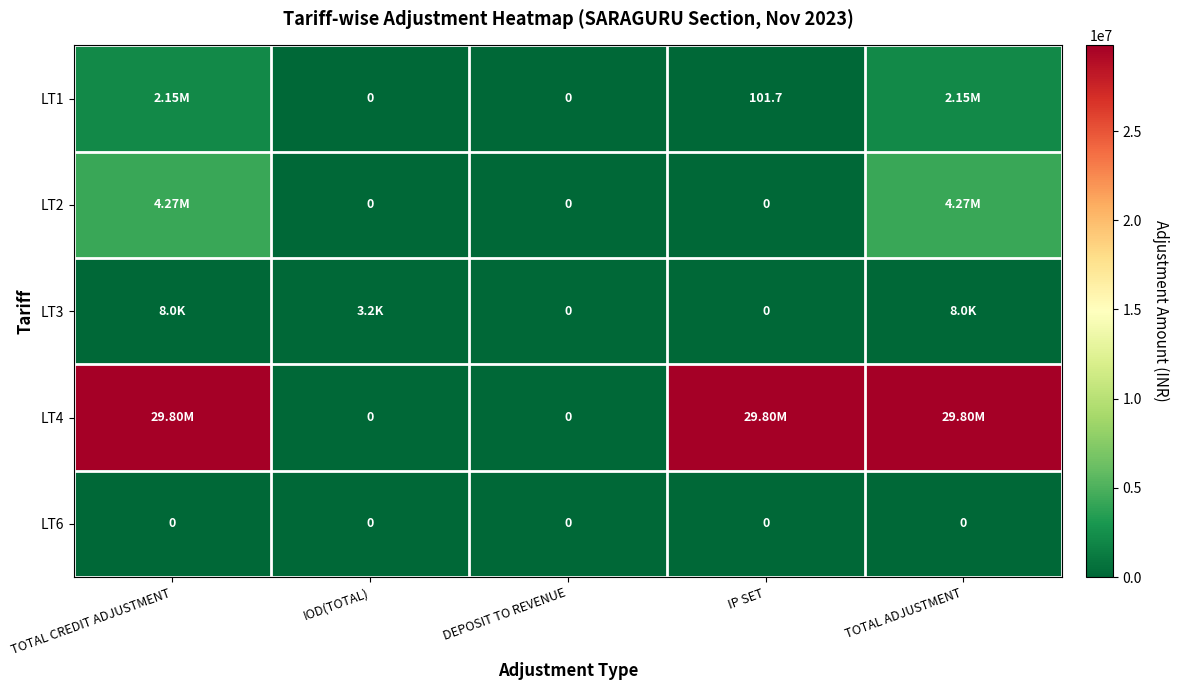

Is the value of LT2 at TOTAL ADJUSTMENT greater than the value of LT4 at TOTAL CREDIT ADJUSTMENT?

No